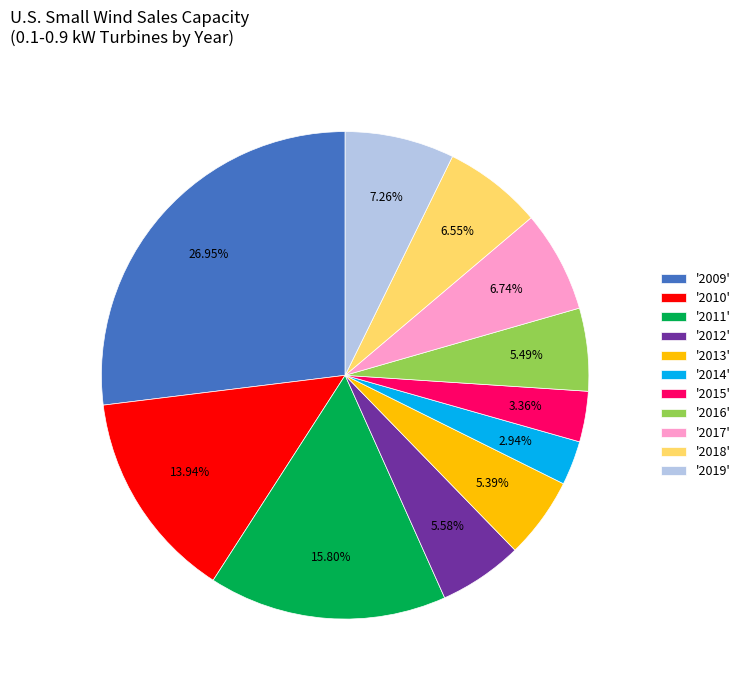

Do '2018' and '2012' together represent more than half of the pie?

No